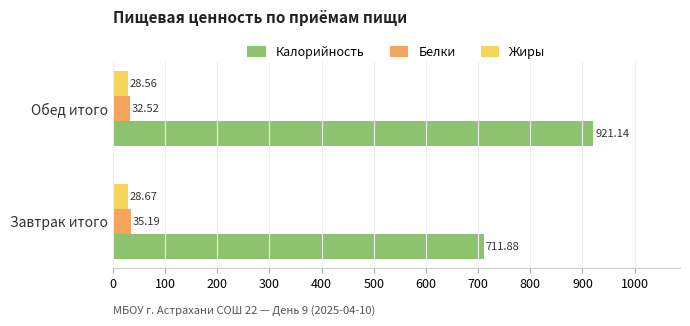

At Обед итого, list the series in order from largest to smallest.

Калорийность, Белки, Жиры